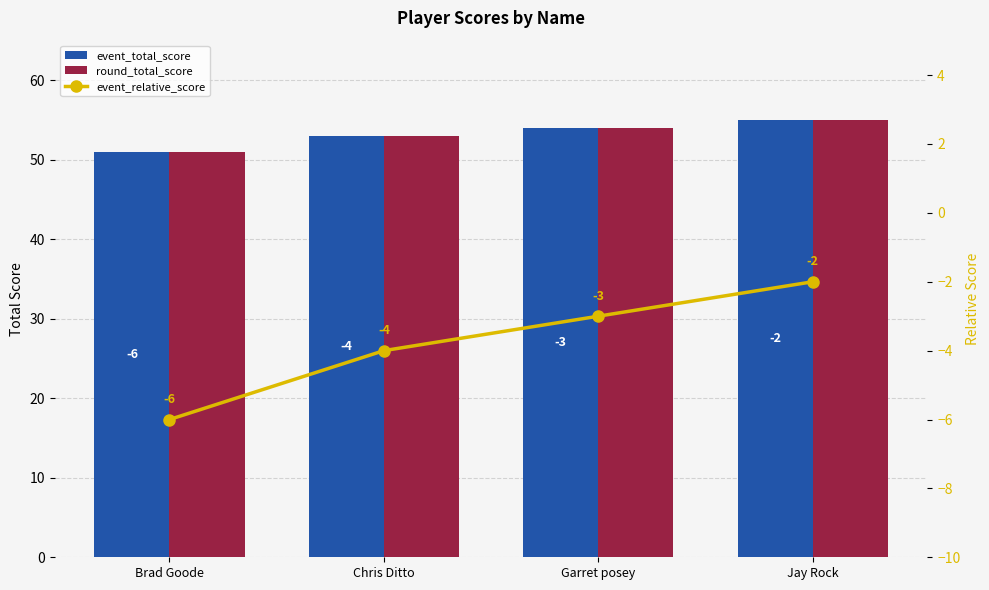

How many data points in event_relative_score are above -3?

1